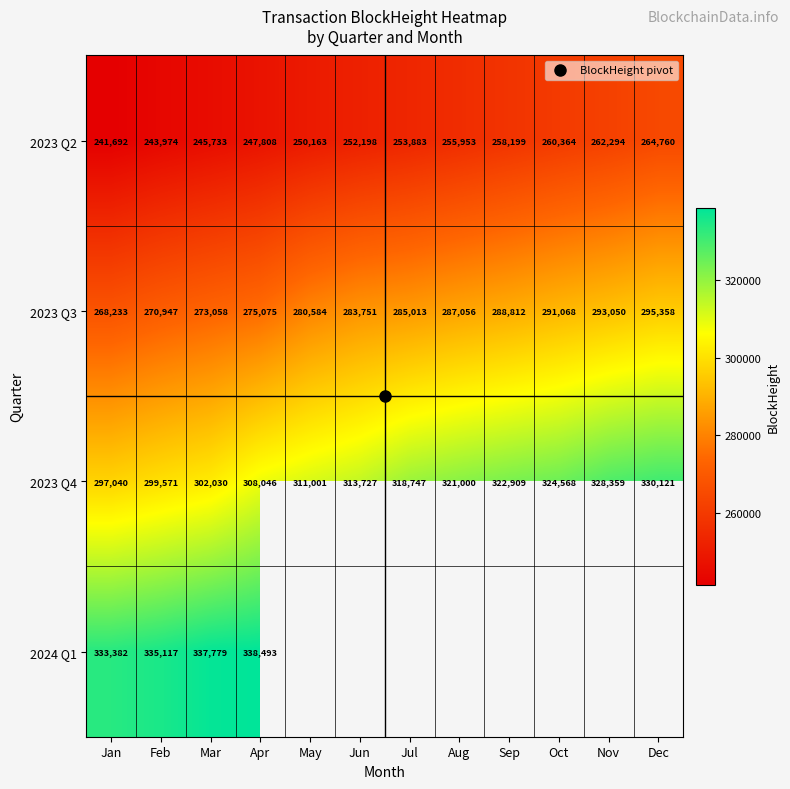

Is it true that 2023 Q2 equals 400247.6 at Jan?

False